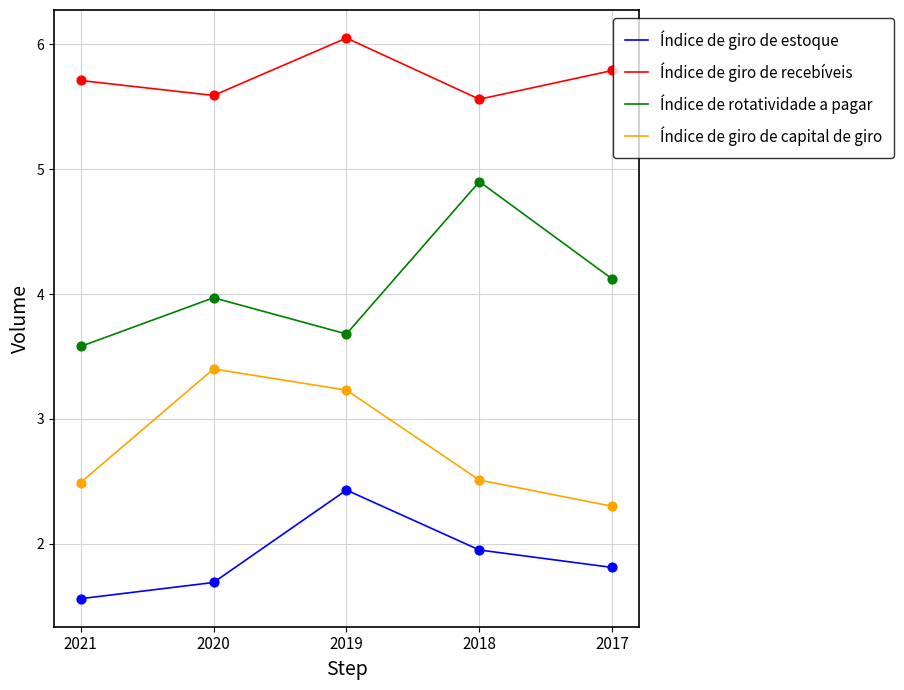

What is the difference between the highest and lowest values at 2018?

3.6